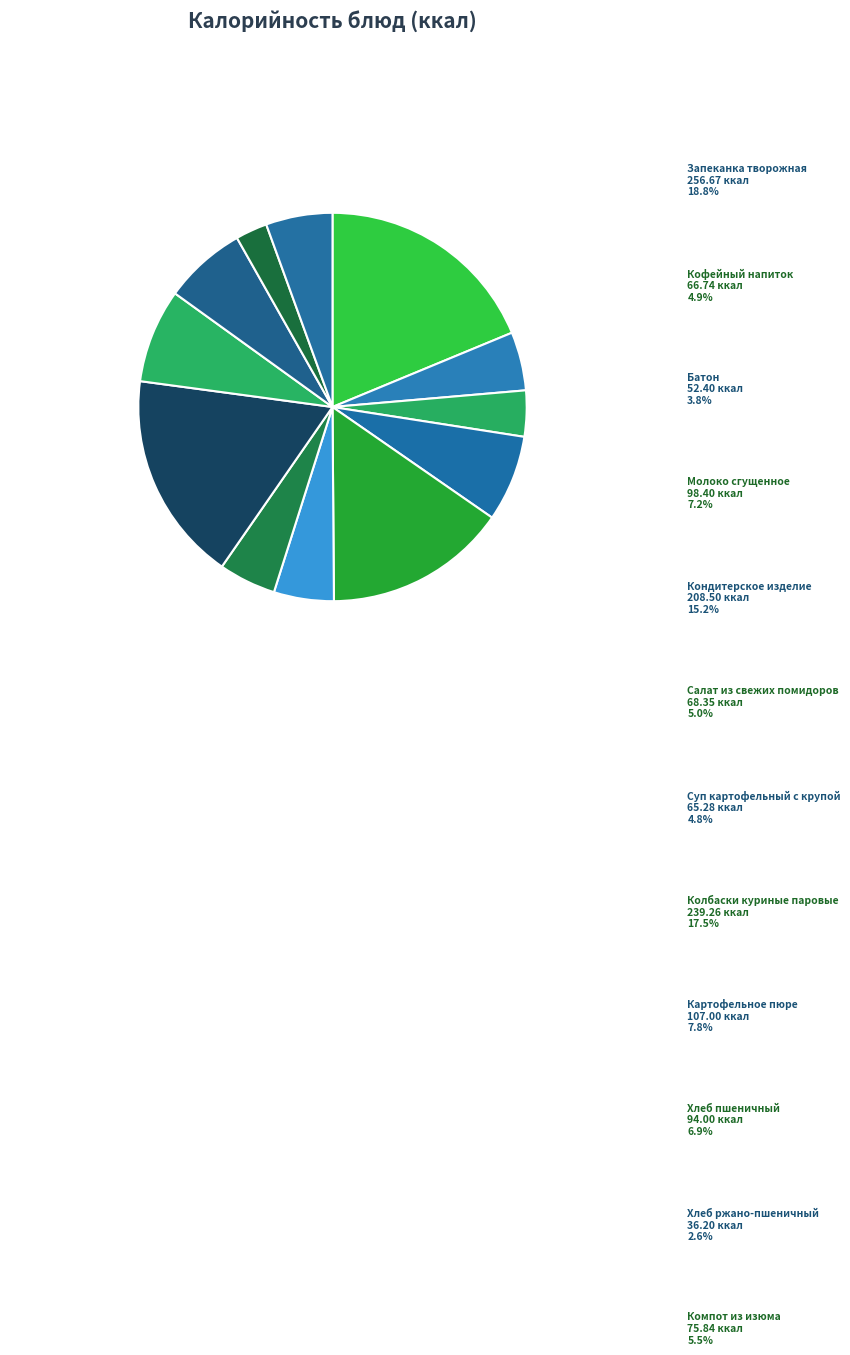

To the nearest percent, what percentage of the pie is Батон?

4%